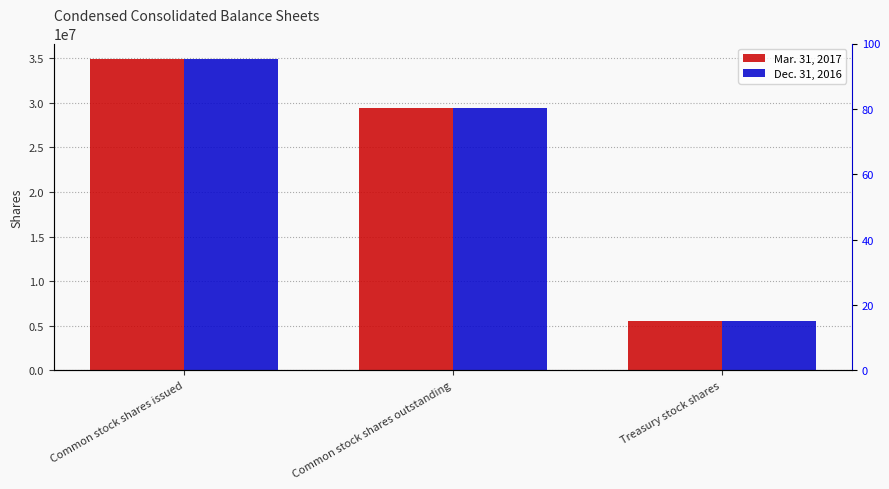

Reading left to right, extract all data points from this chart.

Mar. 31, 2017: Common stock shares issued=34895162	Common stock shares outstanding=29401481	Treasury stock shares=5493681
Dec. 31, 2016: Common stock shares issued=34894233	Common stock shares outstanding=29400552	Treasury stock shares=5493681